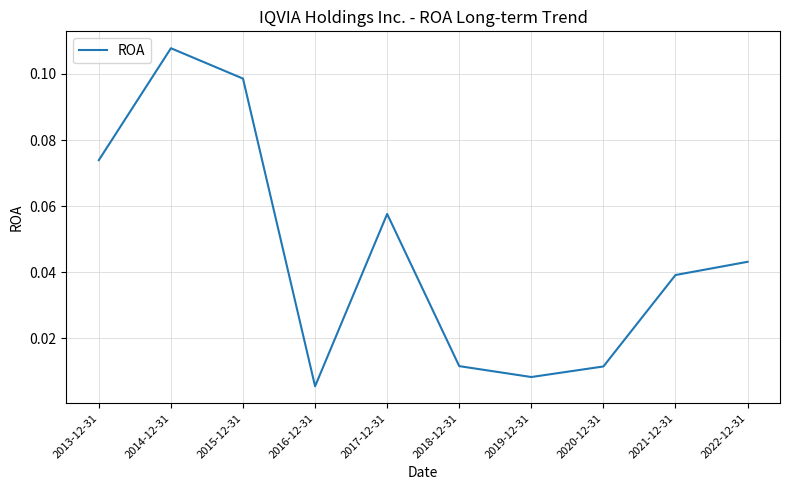

What position from the right is 2021-12-31?

2